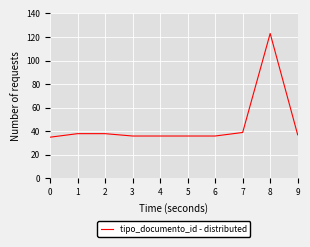

The chart shows a value of 60 at 9. True or false?

False